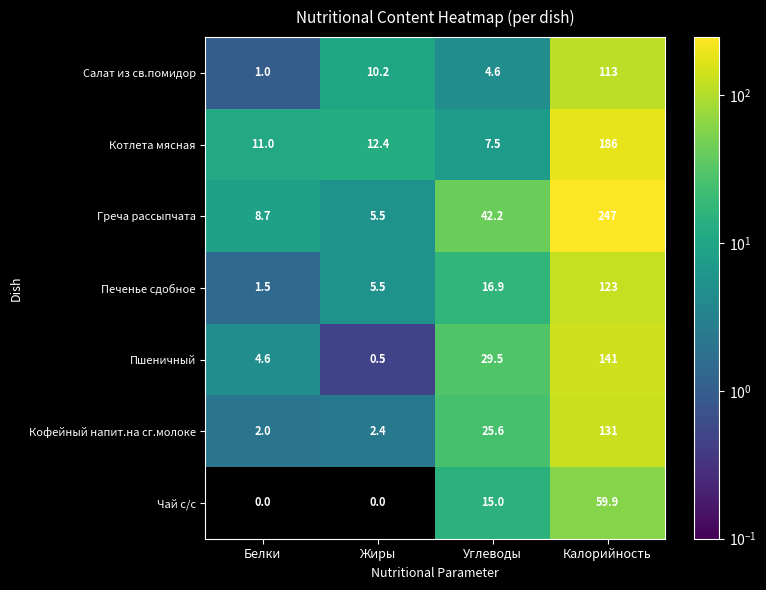

Where is Греча рассыпчата nearest to the value 126?

Углеводы